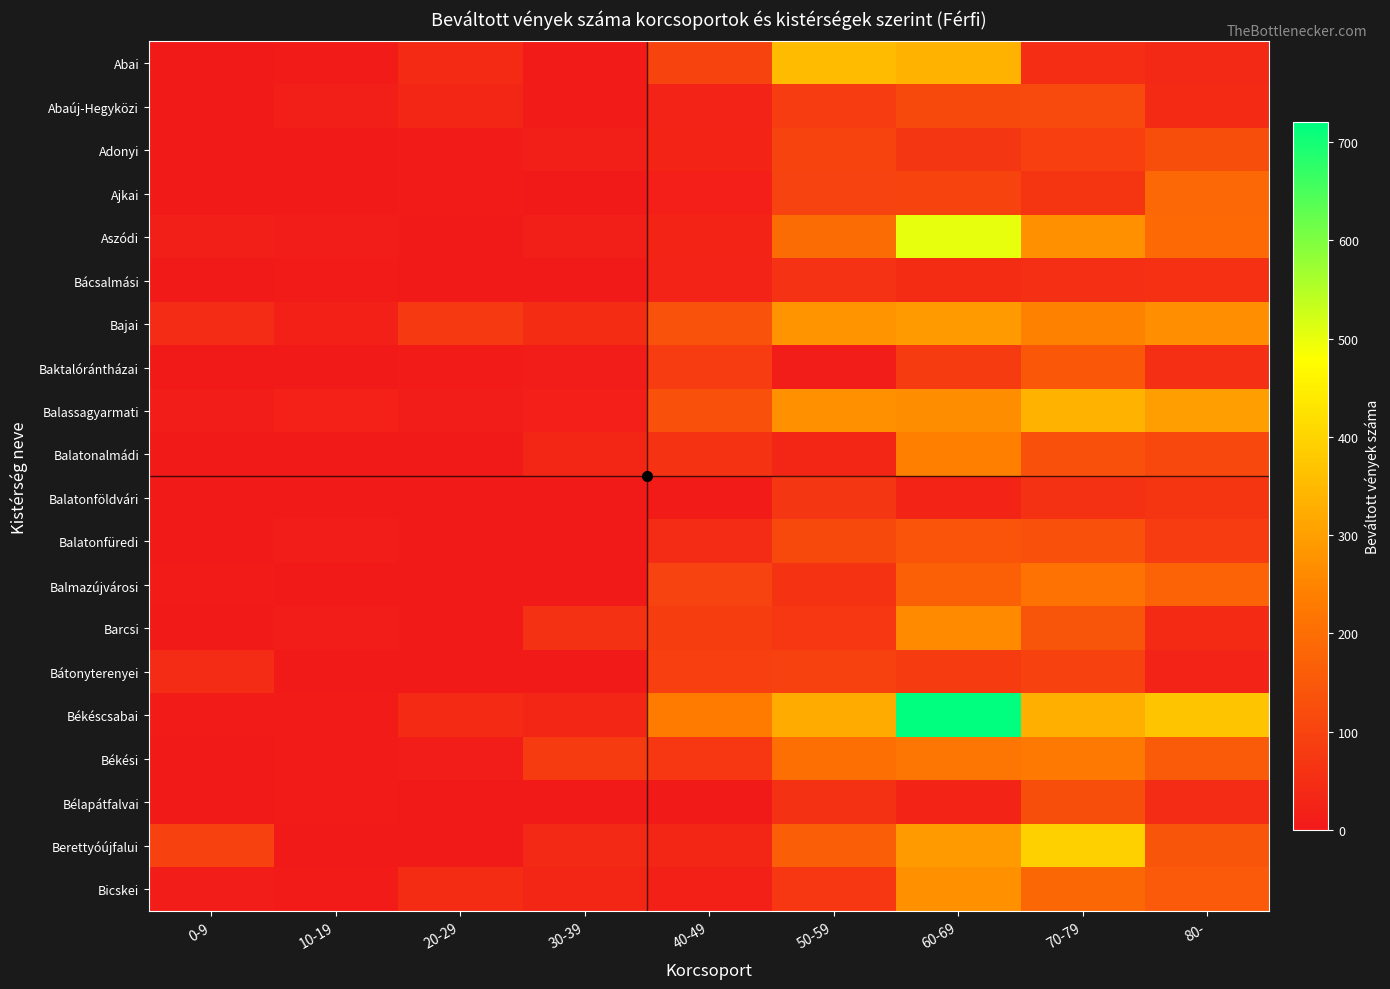

List the series in order of their peak value, highest first.

Békéscsabai, Aszódi, Berettyóújfalui, Abai, Balassagyarmati, Bajai, Bicskei, Barcsi, Balatonalmádi, Békési, Balmazújvárosi, Ajkai, Baktalórántházai, Balatonfüredi, Bélapátfalvai, Adonyi, Abaúj-Hegyközi, Bátonyterenyei, Balatonföldvári, Bácsalmási